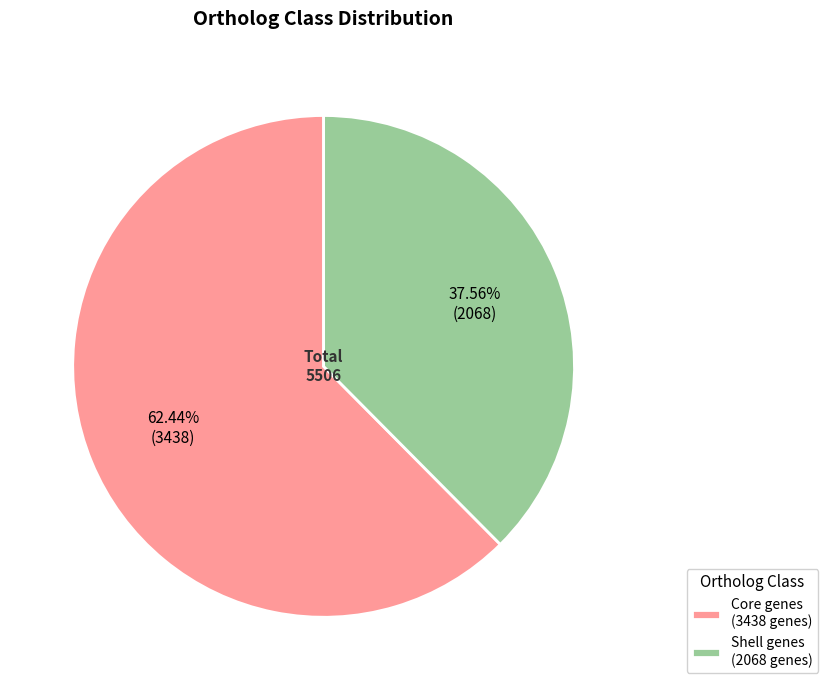

How many slices are in this pie chart?

2